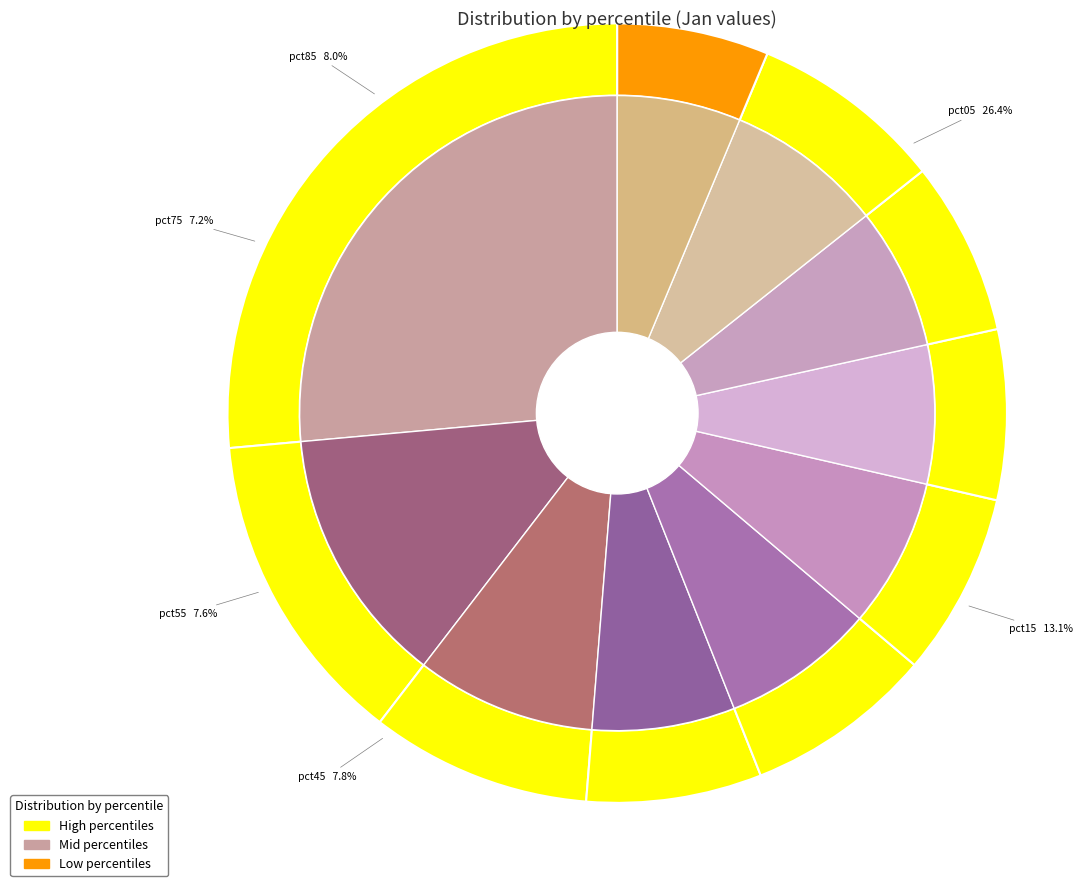

The pct15 slice represents 19% of the pie. True or false?

False